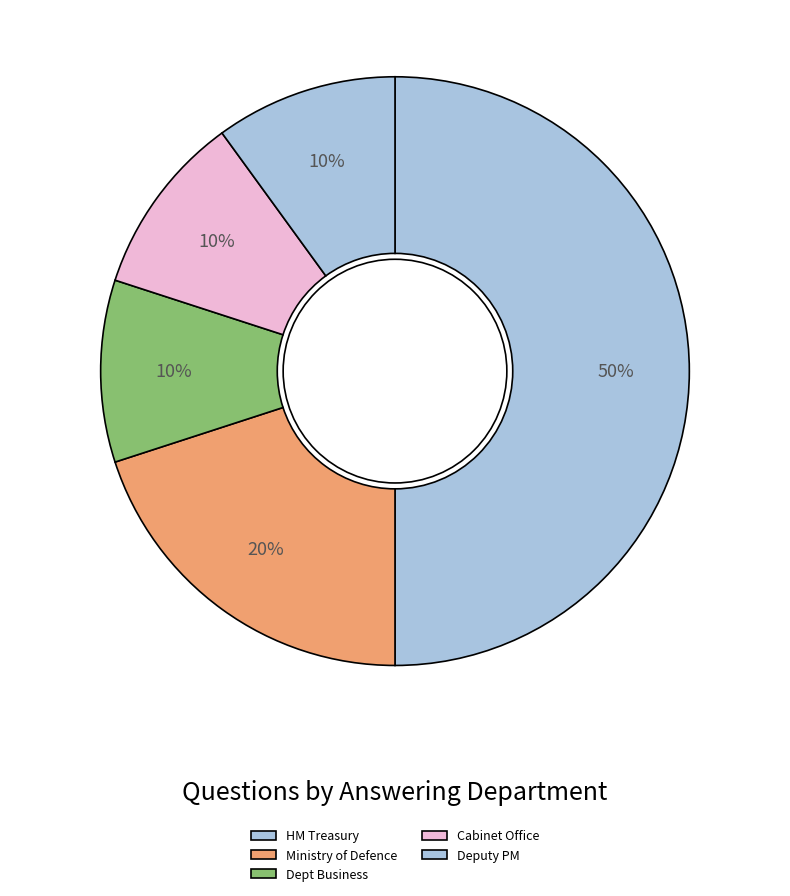

True or false: Ministry of Defence accounts for 20% of the total.

True